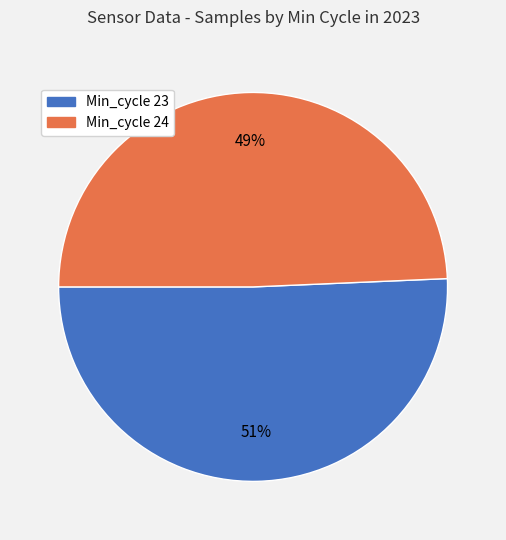

To the nearest percent, what is the average slice percentage?

50%